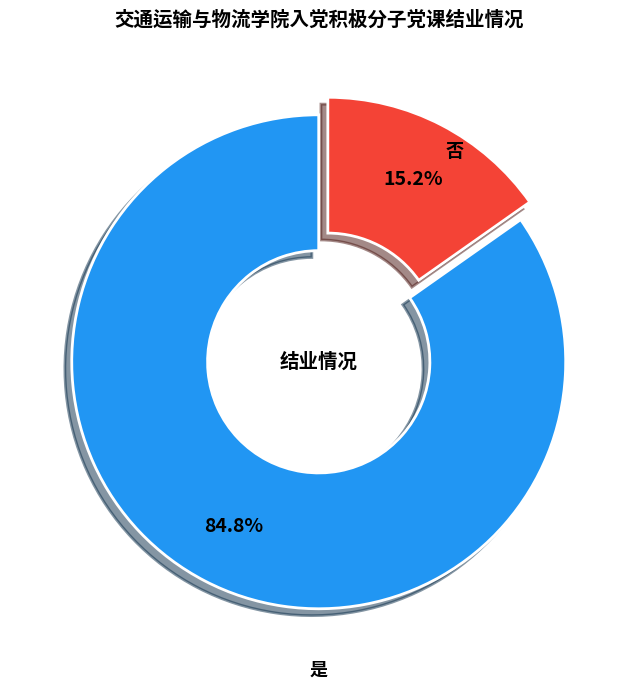

Does any single category account for the majority?

Yes